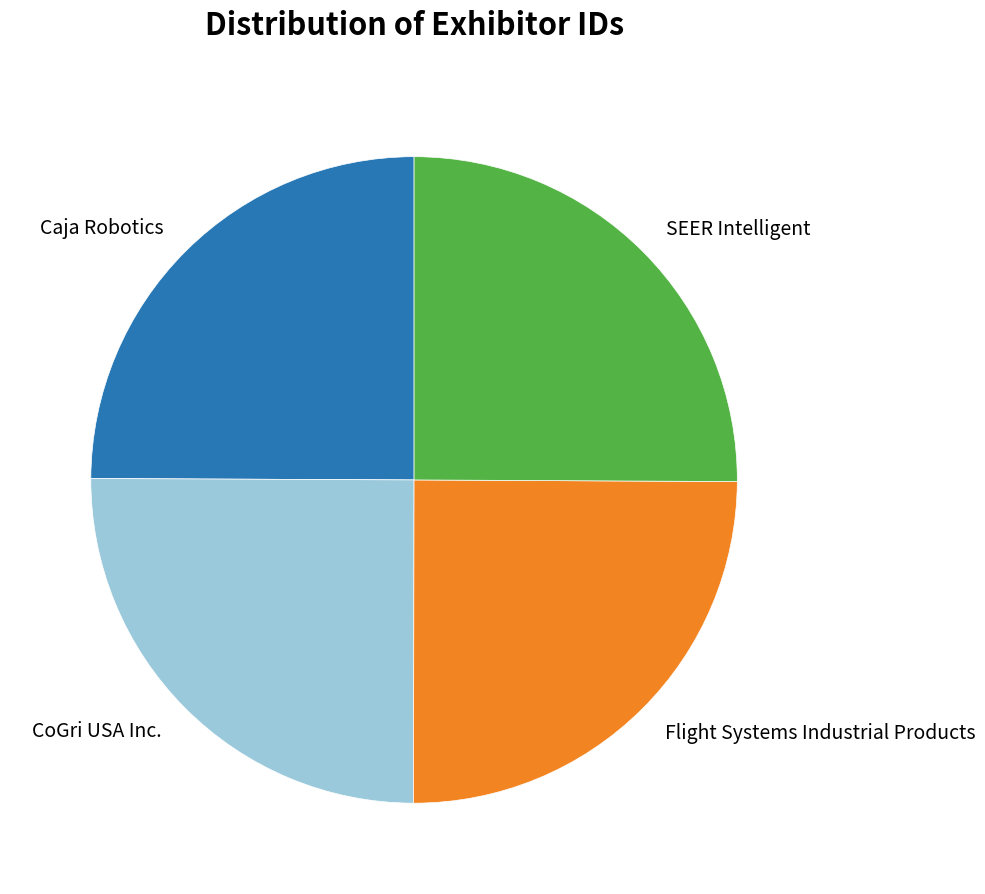

Is it true that Flight Systems Industrial Products is 19% of the pie?

False